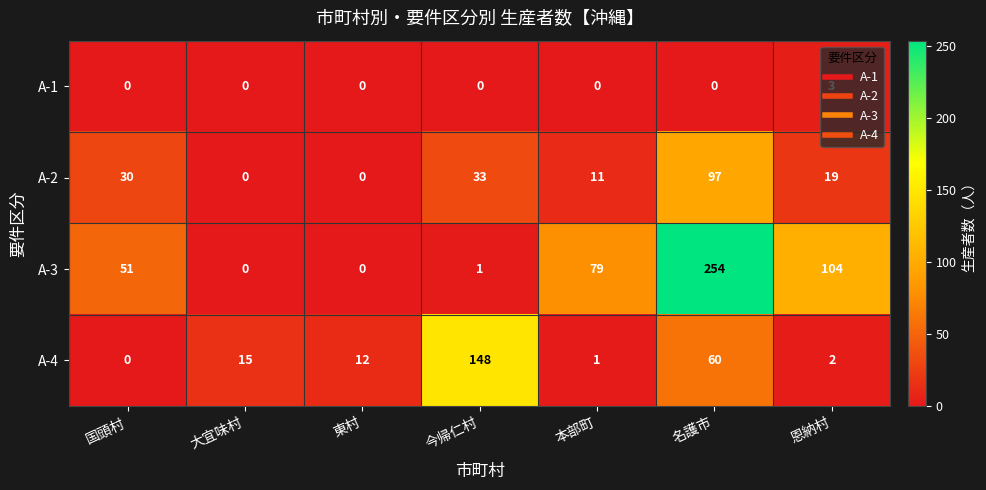

Between 今帰仁村 and 名護市, which series saw the biggest shift?

A-3